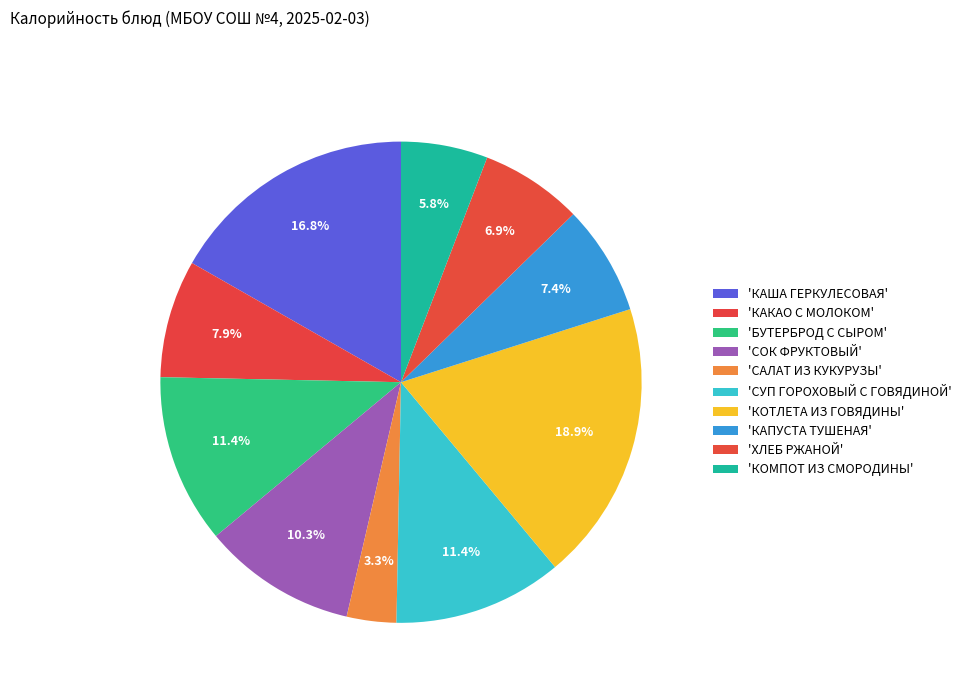

Count the number of slices in the pie.

10